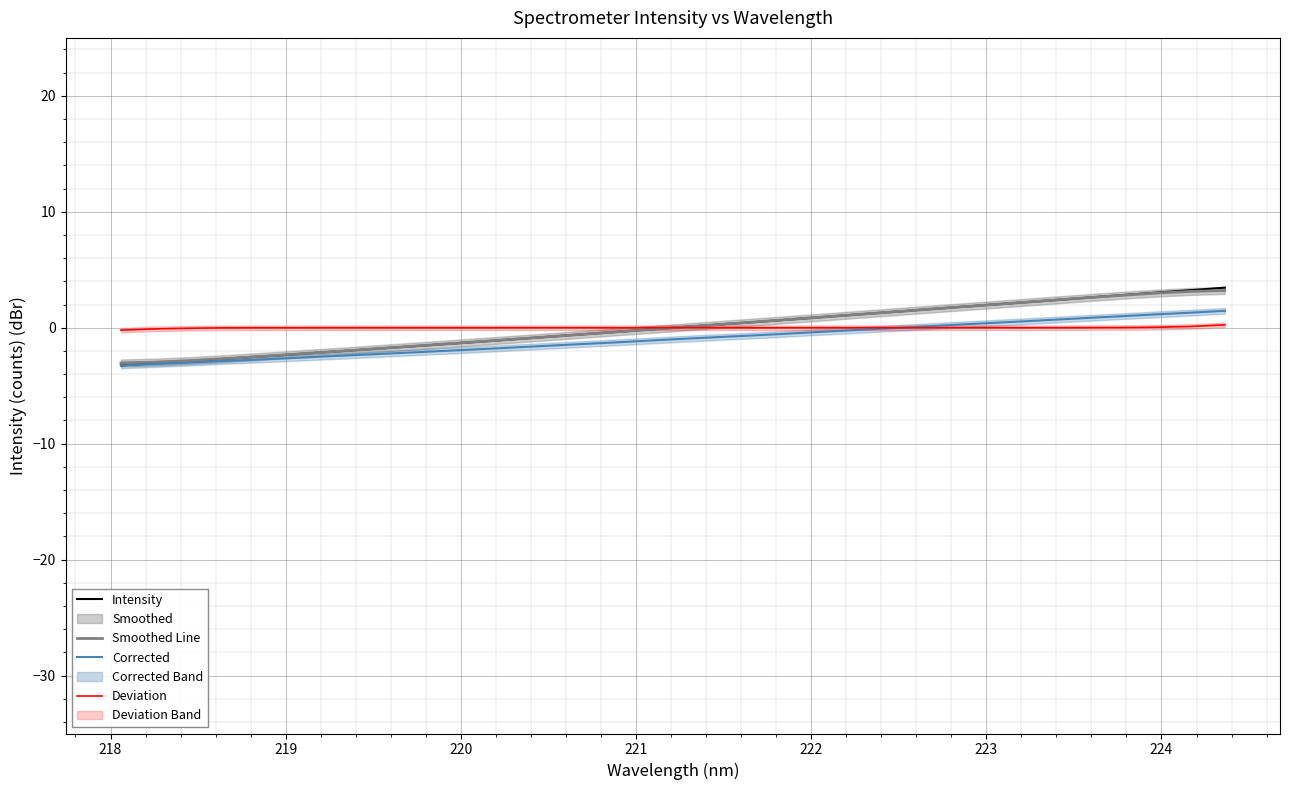

What are all the series names shown in the legend?

Intensity, Smoothed Line, Corrected, Deviation